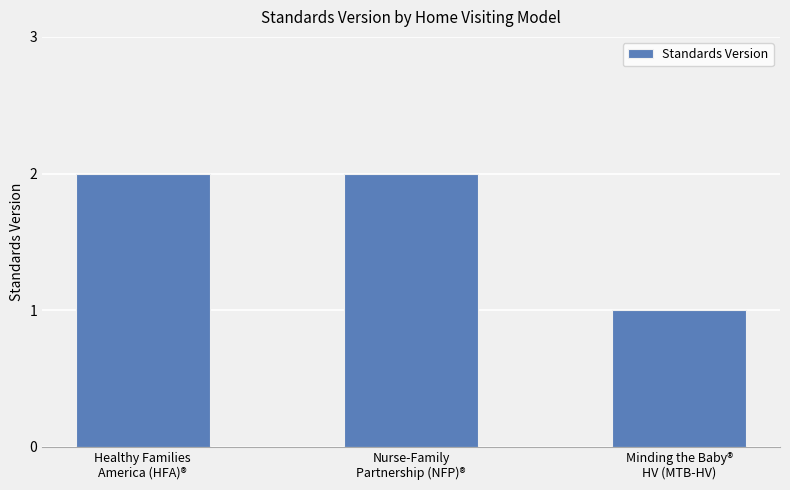

How many values are between 1 and 2?

3